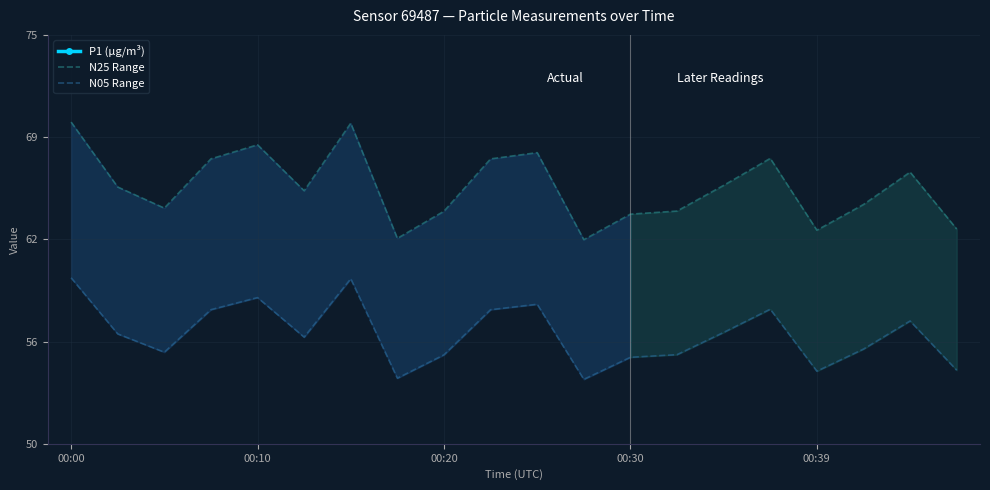

True or false: N05 Range and P1 (µg/m³) cross at least once.

False